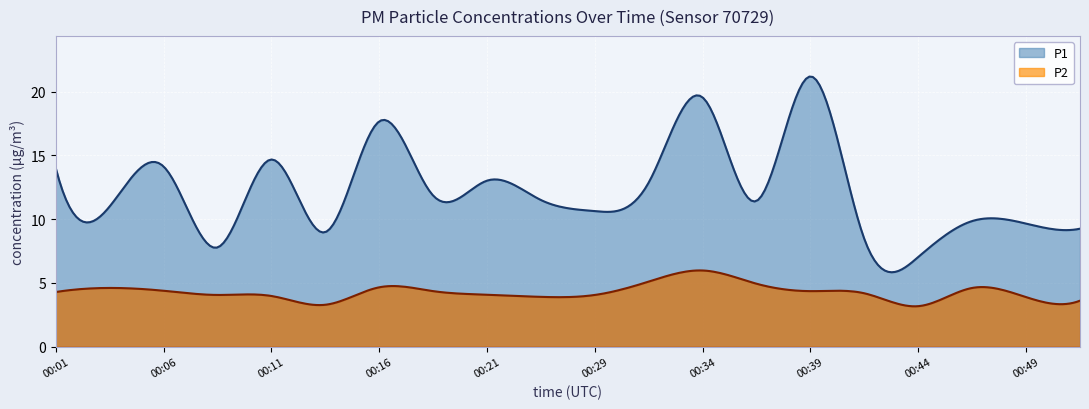

Does the chart display data point markers on the line(s)?

No